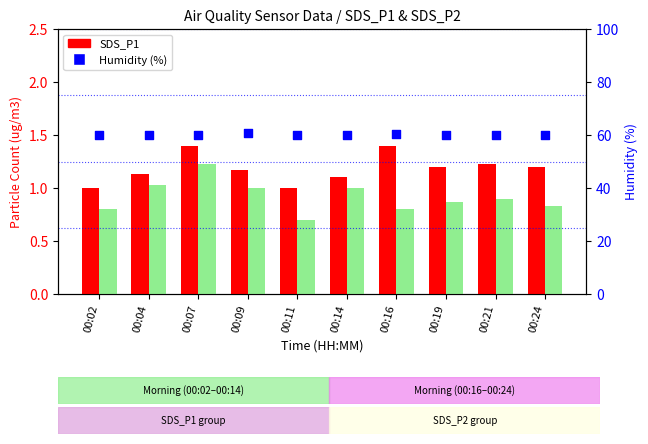

Which series contains the highest Y value?

Humidity (%)